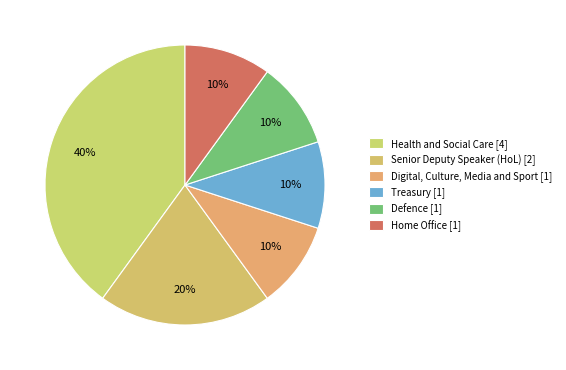

Is Defence the majority of the pie?

No